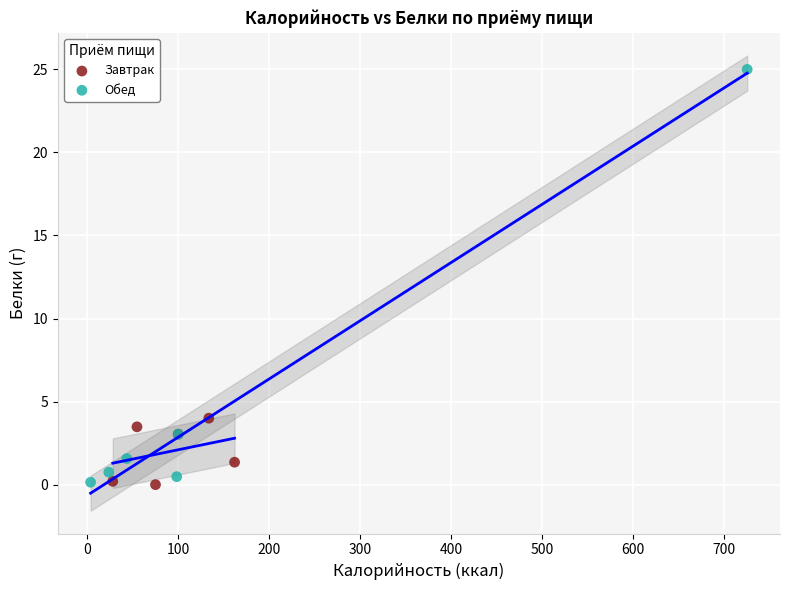

Which series reaches the maximum Y coordinate?

Обед